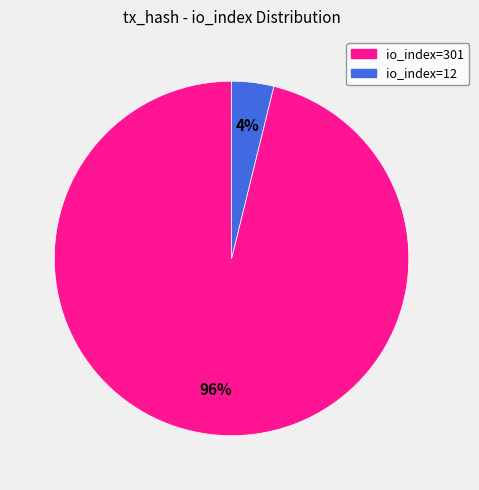

To the nearest percent, what is the difference between the io_index=301 and io_index=12 slice percentages?

92%